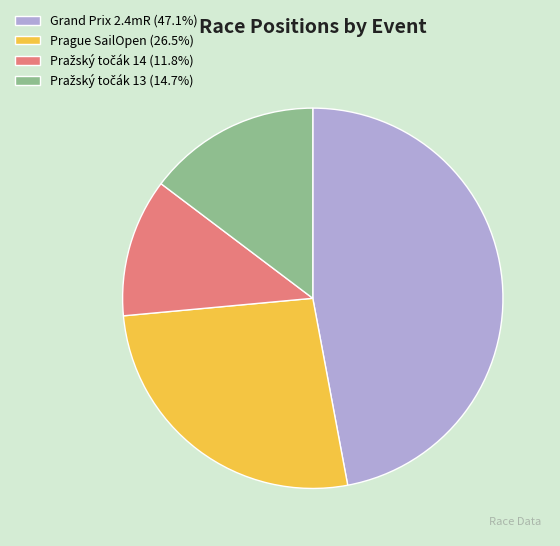

Does Prague SailOpen (26.5%) represent more than half of the total?

No